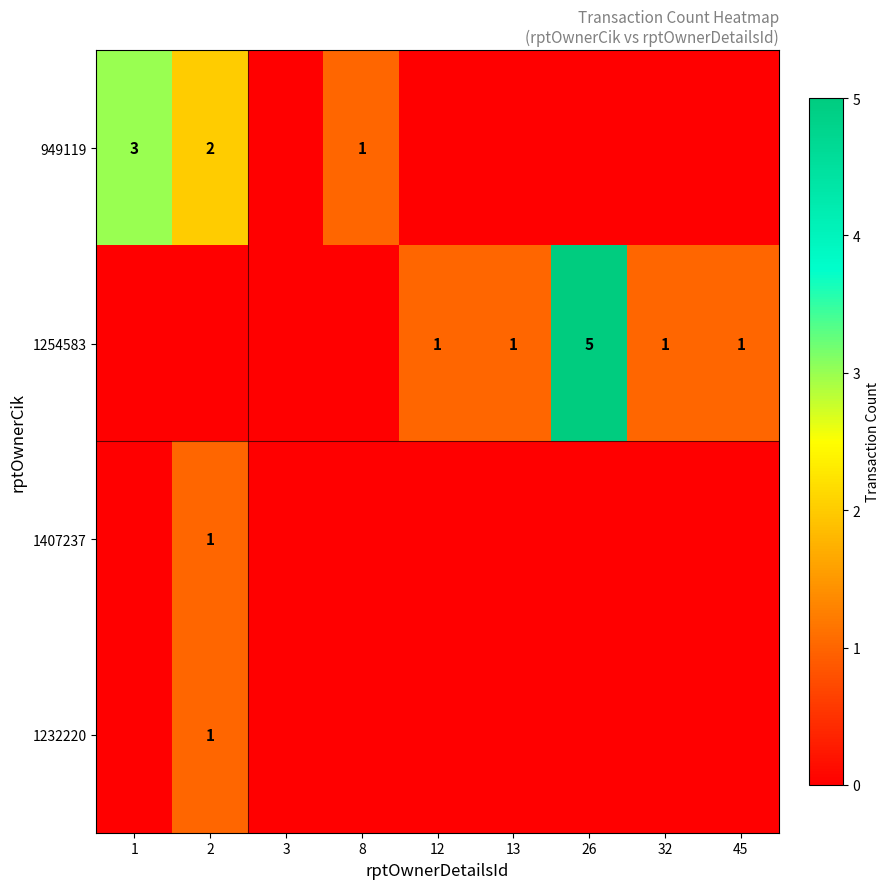

What is the total value across all series at 45?

1